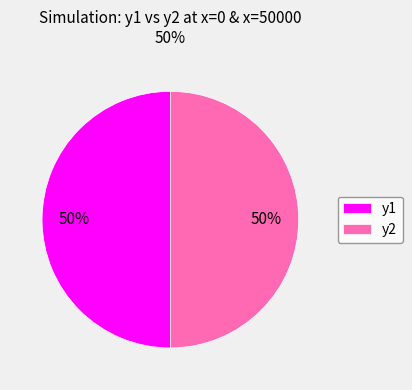

What percentage is the y2 slice, to the nearest percent?

50%